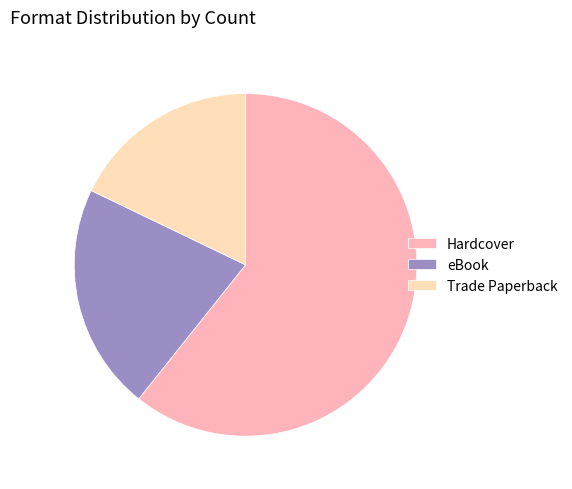

Which category has the smallest portion of the pie?

Trade Paperback